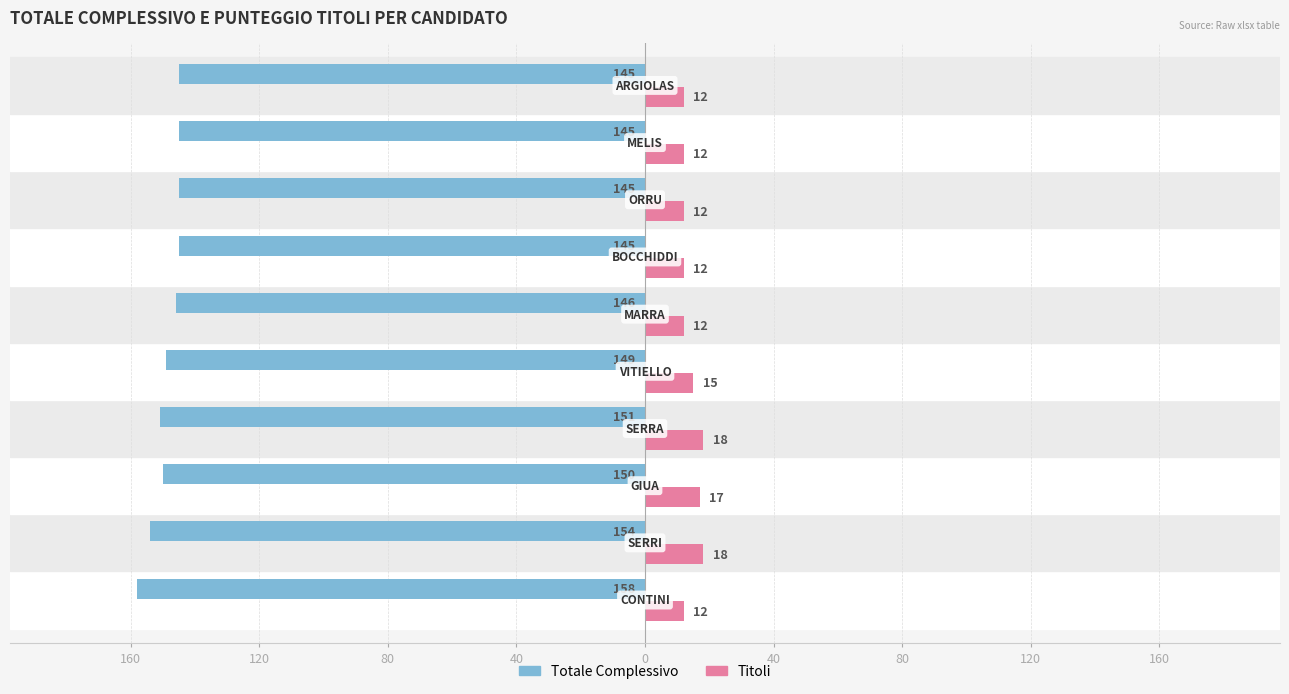

What are all the series names shown in the legend?

Totale Complessivo, Titoli